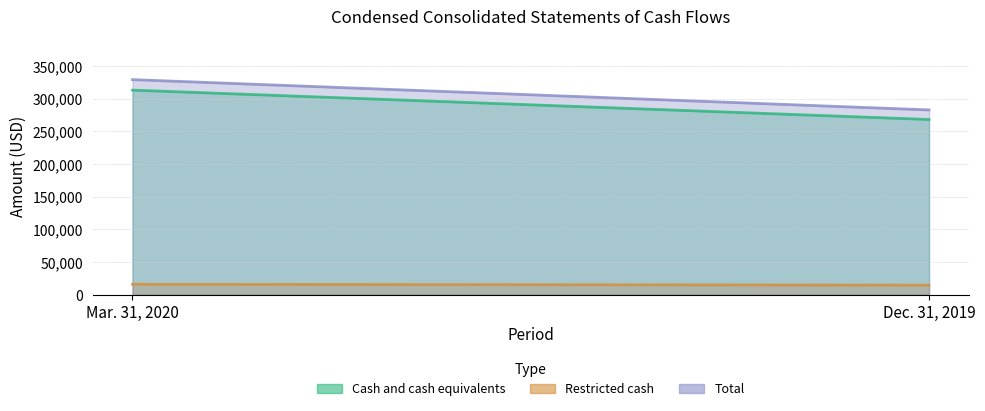

Reading left to right, transcribe all the data shown in this chart.

Cash and cash equivalents: 313360	268351
Restricted cash: 16069	14657
Total: 329429	283008